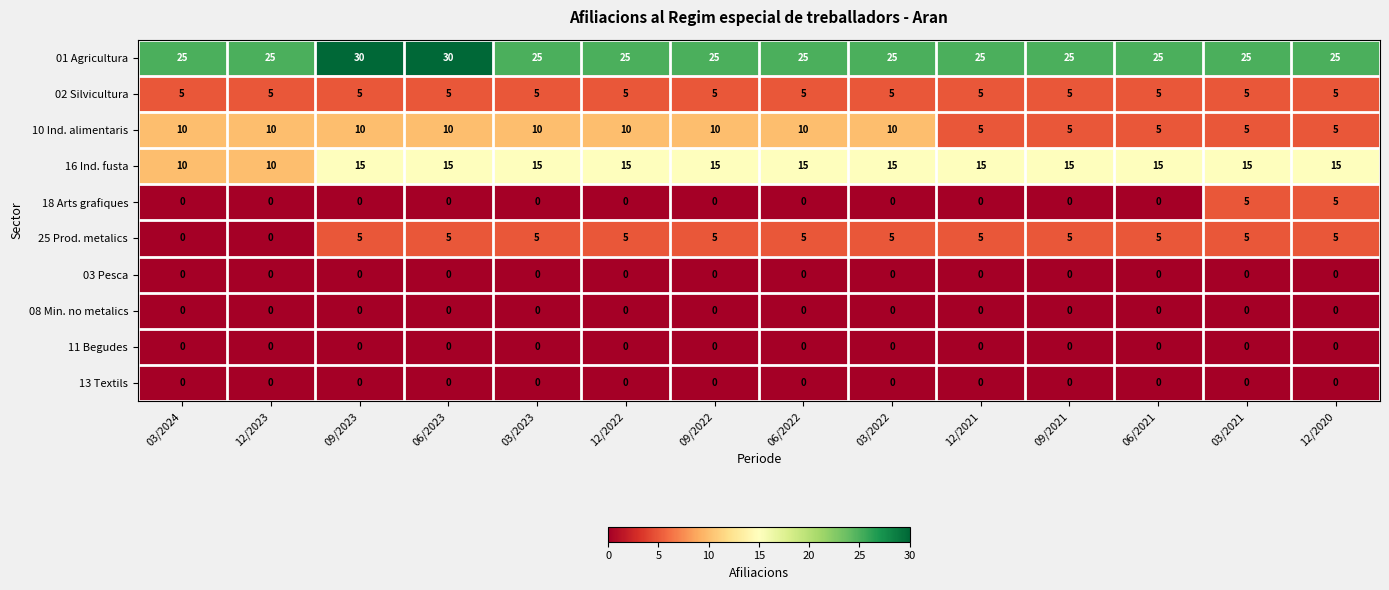

What is the greatest value displayed?

30